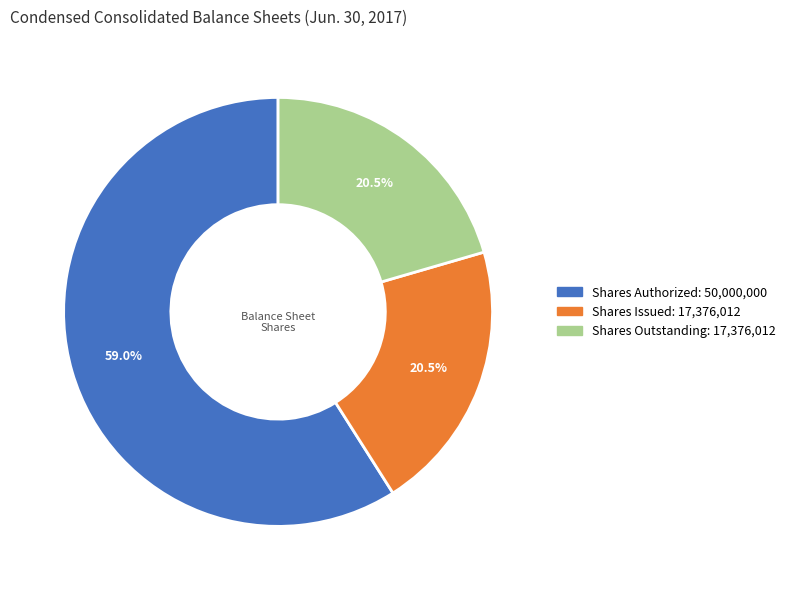

Is there any slice that represents more than half of the pie?

Yes